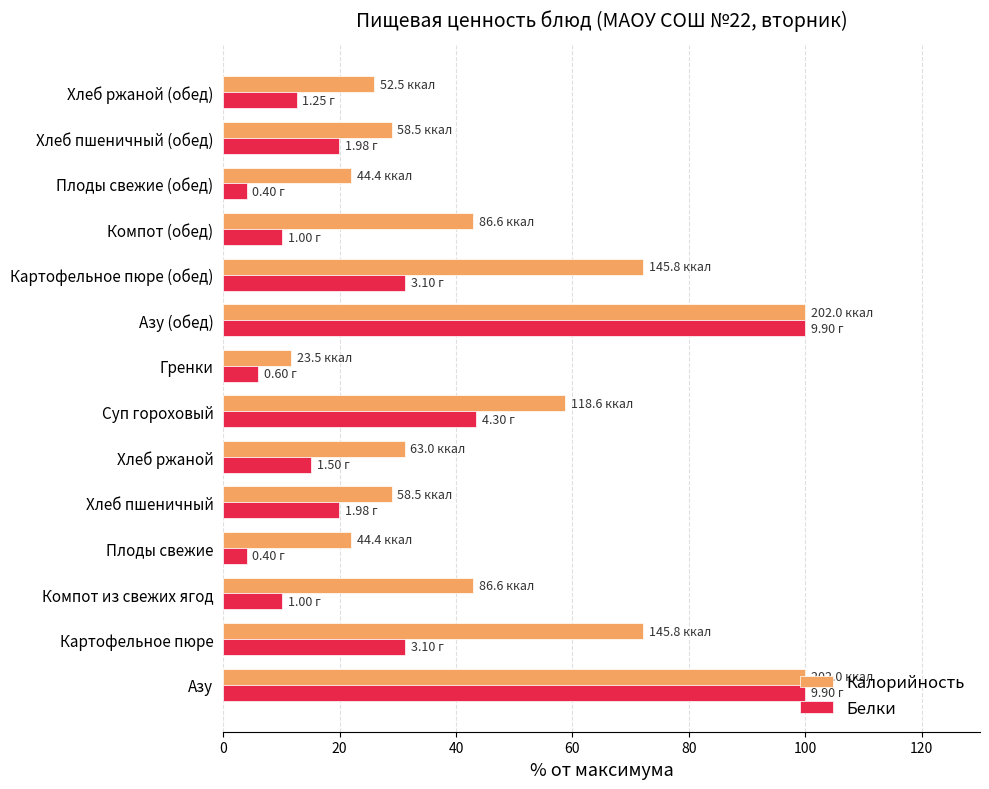

What is the difference between the Белки values at Суп гороховый and Плоды свежие?

39.4